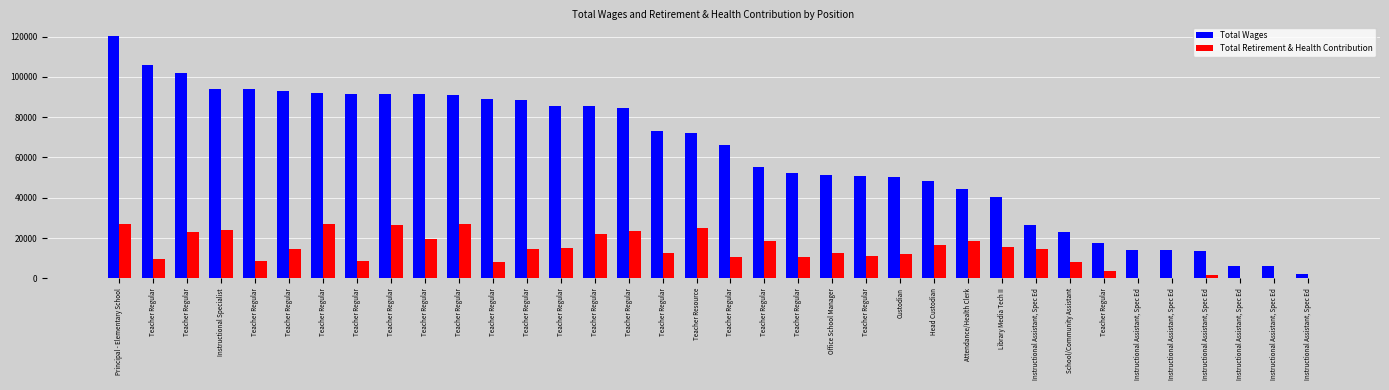

How many categories are shown in the chart?

36